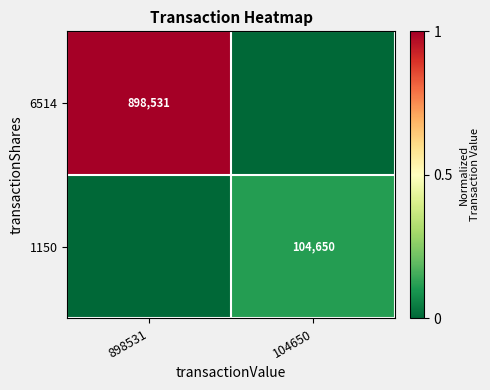

The 1150 series shows 104650 at 104650. True or false?

True